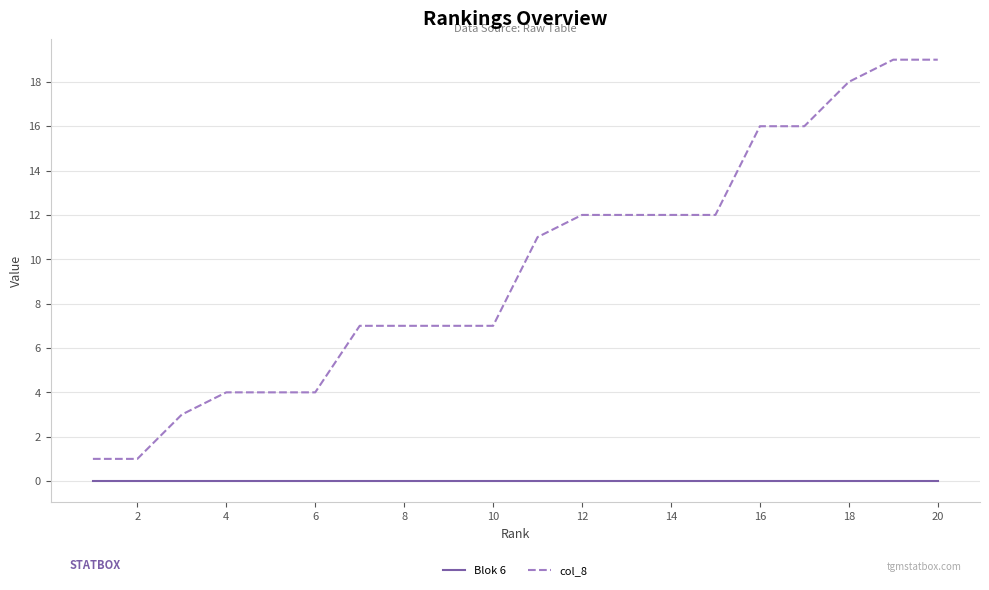

Which series has the largest range (max minus min)?

col_8